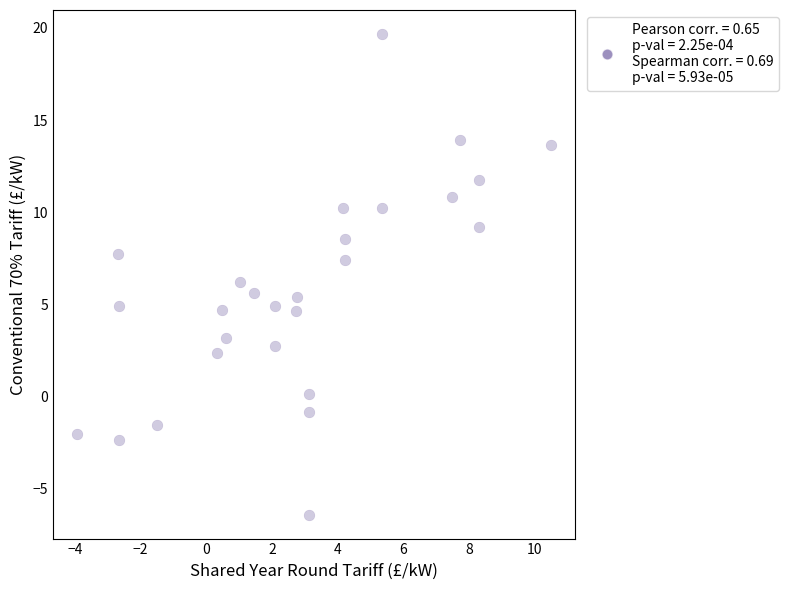

What is the range of Y values (max minus min)?

26.1